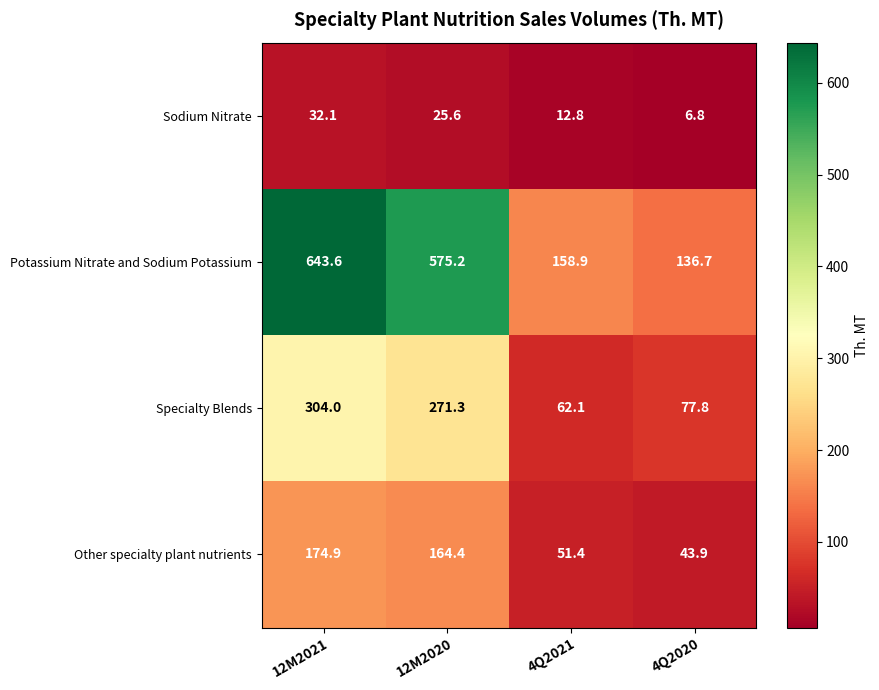

What is the lowest value of the Sodium Nitrate series?

6.8